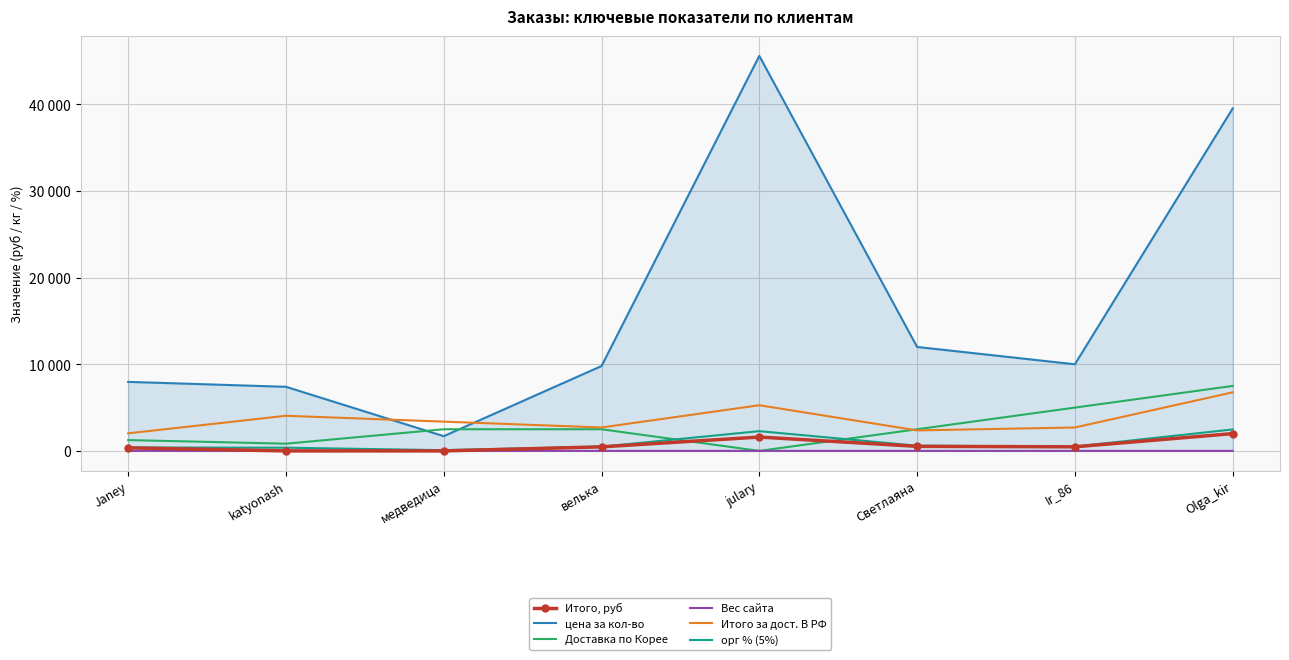

True or false: Вес сайта has more than 1 interior local peaks.

True